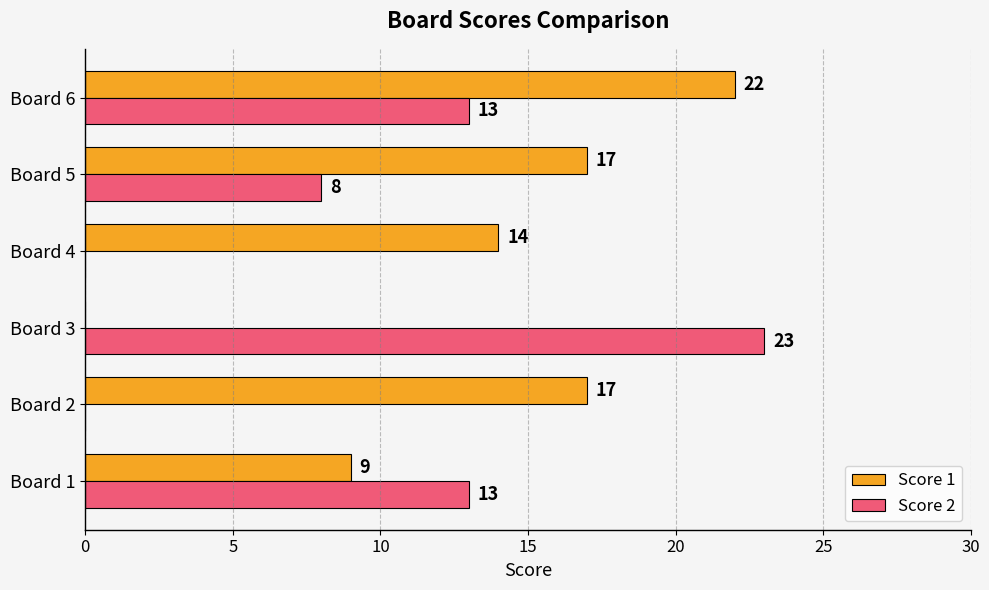

Which label corresponds to the largest value in the chart?

Board 3